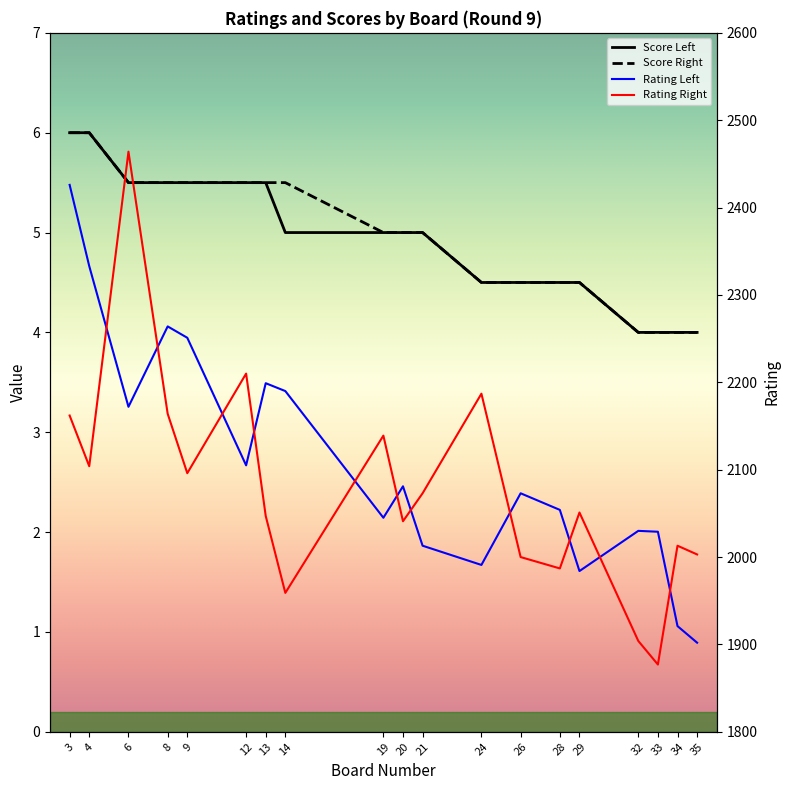

Reading left to right, extract all data points from this chart.

Board: 3=6.0	4=6.0	6=5.5	8=5.5	9=5.5	12=5.5	13=5.5	14=5.5	19=5.0	20=5.0	21=5.0	24=4.5	26=4.5	28=4.5	29=4.5	32=4.0	33=4.0	34=4.0	35=4.0
Rating Left: 3=2426.0	4=2333.0	6=2172.0	8=2264.0	9=2251.0	12=2105.0	13=2199.0	14=2190.0	19=2045.0	20=2081.0	21=2013.0	24=1991.0	26=2073.0	28=2054.0	29=1984.0	32=2030.0	33=2029.0	34=1921.0	35=1902.0
Rating Right: 3=2162.0	4=2104.0	6=2464.0	8=2164.0	9=2096.0	12=2210.0	13=2047.0	14=1959.0	19=2139.0	20=2041.0	21=2073.0	24=2187.0	26=2000.0	28=1987.0	29=2051.0	32=1904.0	33=1877.0	34=2013.0	35=2003.0
Score Left: 3=6.0	4=6.0	6=5.5	8=5.5	9=5.5	12=5.5	13=5.5	14=5.0	19=5.0	20=5.0	21=5.0	24=4.5	26=4.5	28=4.5	29=4.5	32=4.0	33=4.0	34=4.0	35=4.0